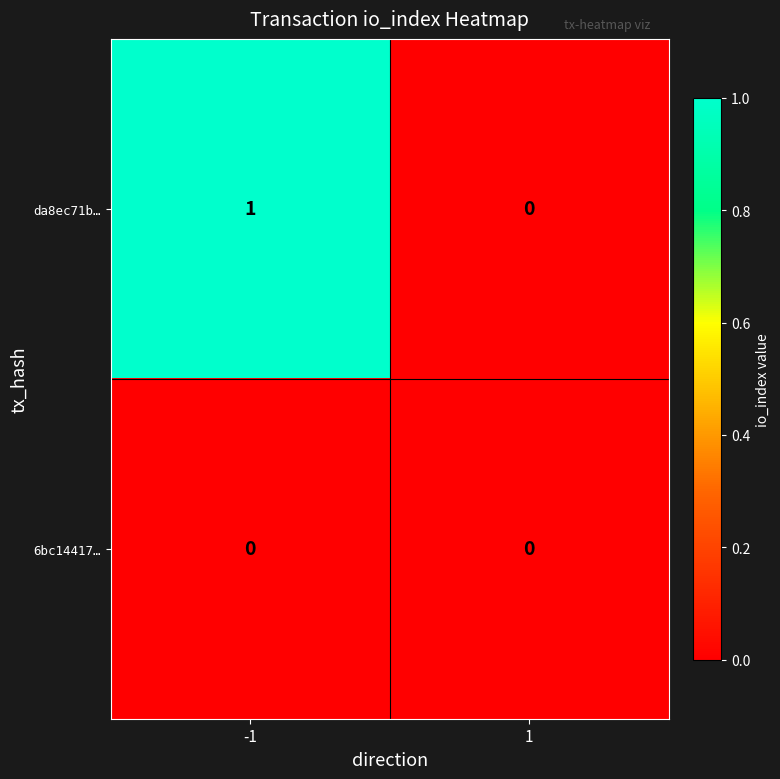

At which category is the sum across all series the highest?

-1